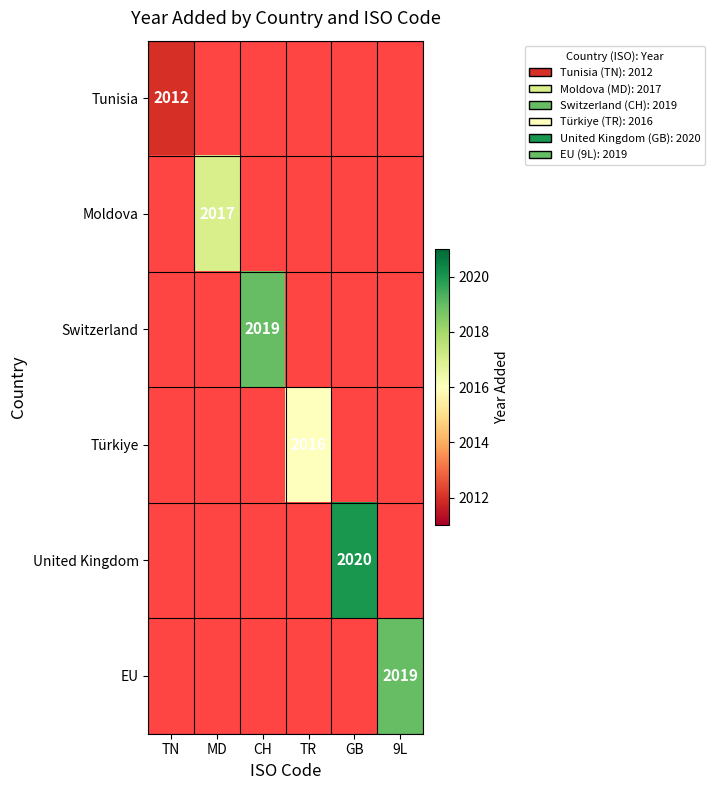

What is the maximum value shown in the chart?

2020.0